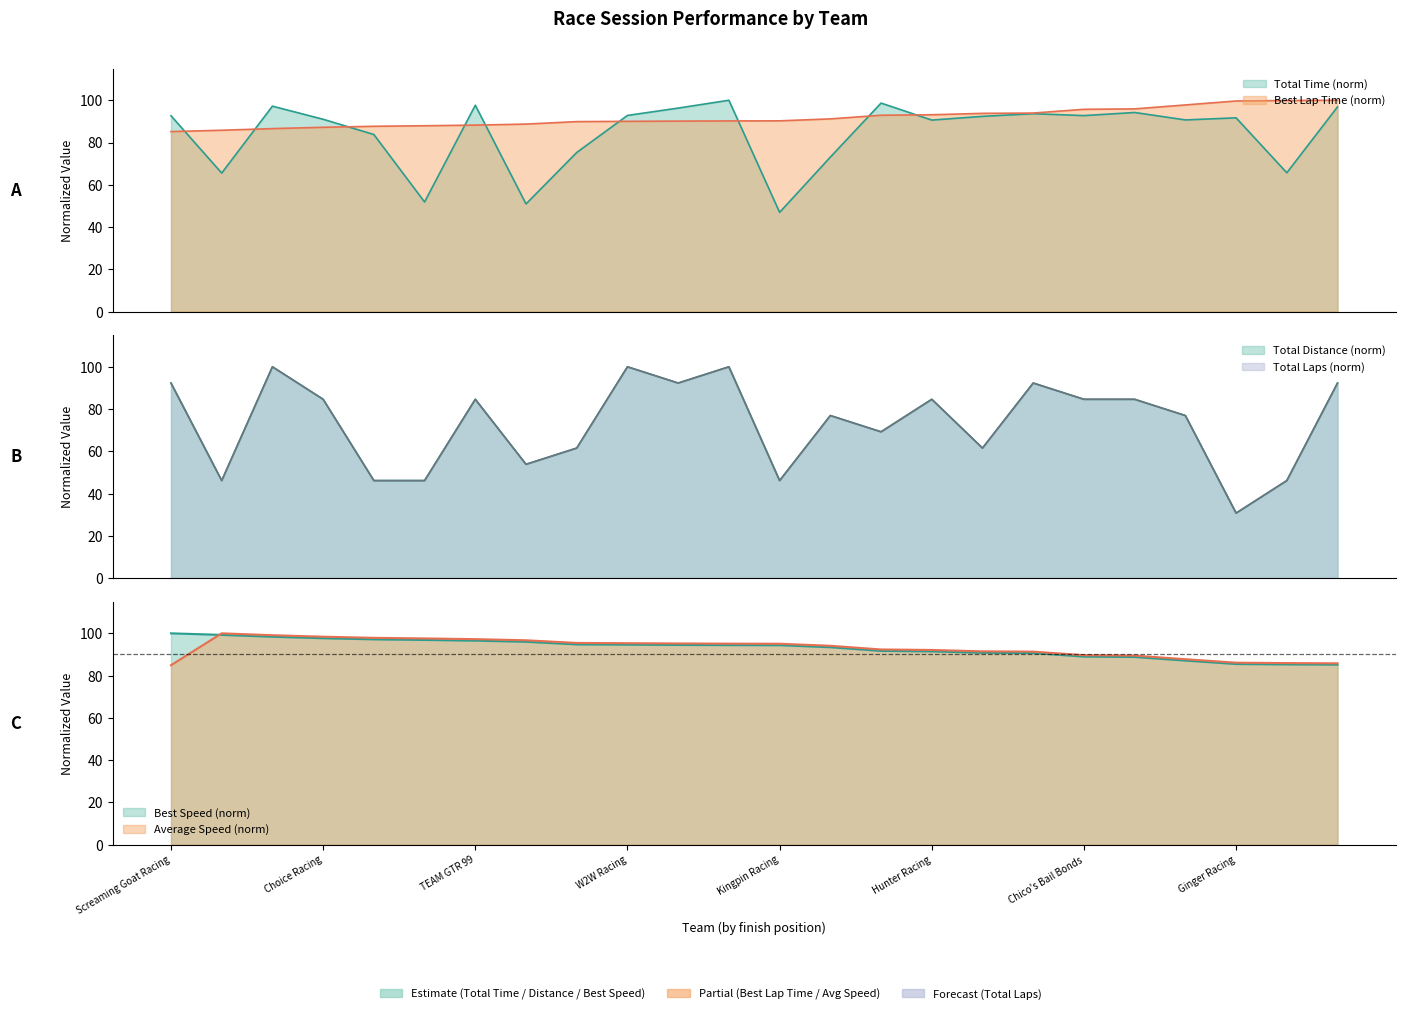

Does the chart have visible grid lines?

No